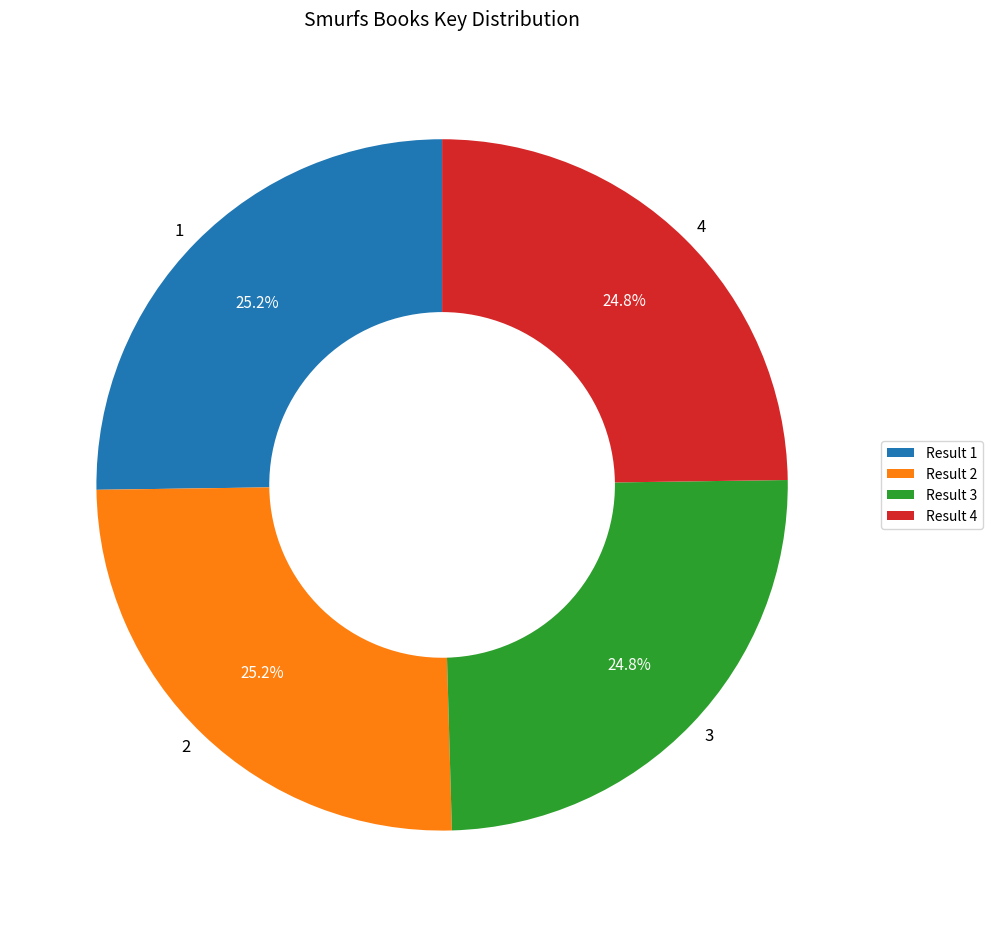

The 4 slice represents 25% of the pie. True or false?

True